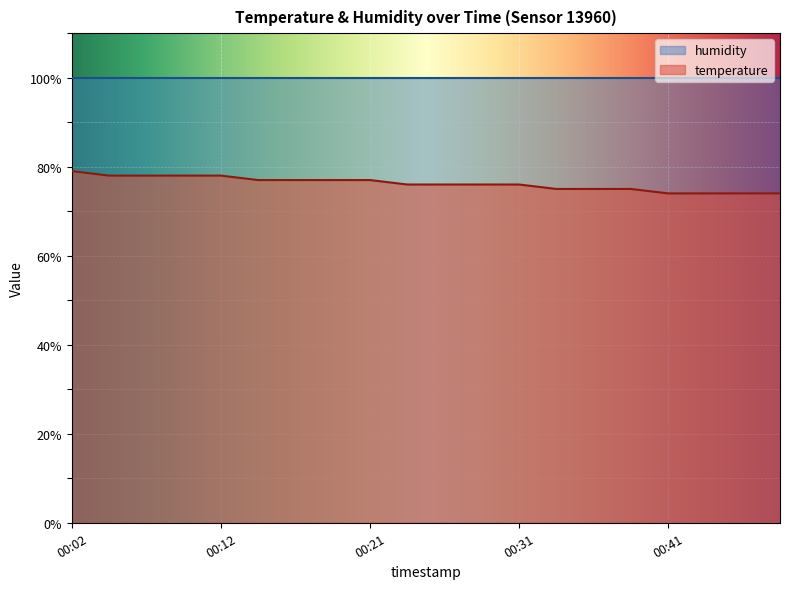

What is the lowest value of the humidity series?

99.9